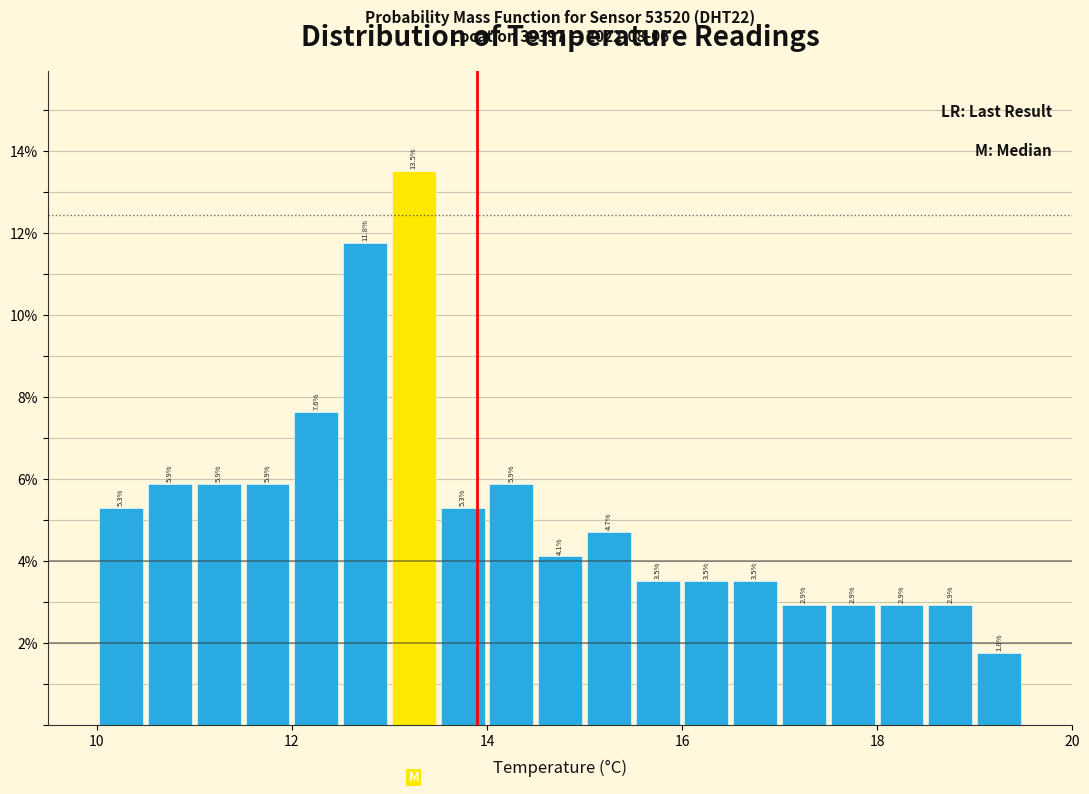

Read against the x-axis, roughly where is the centre of the tallest bar?

13.2